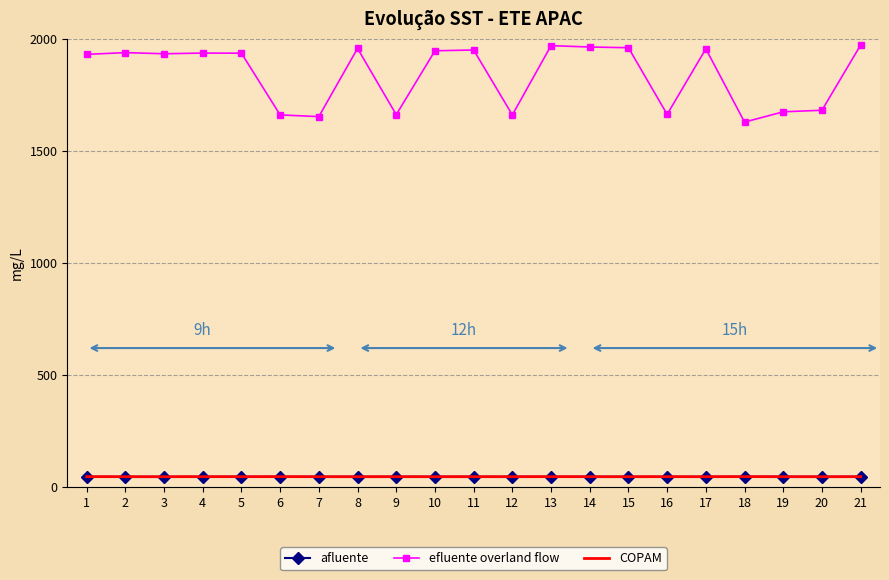

What is the smallest value displayed?

45.4